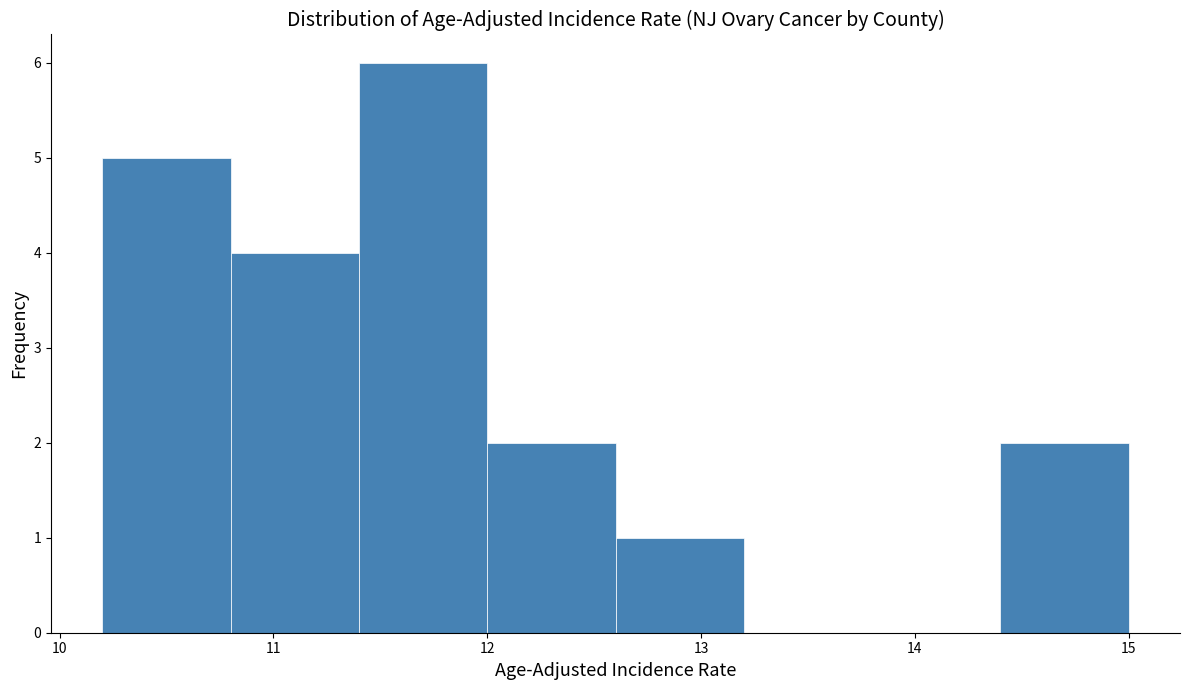

How tall is the bar that spans 12.6 to 13.2 on the x-axis? The values are not printed on the chart, so give them approximately, as read against the axis.

1